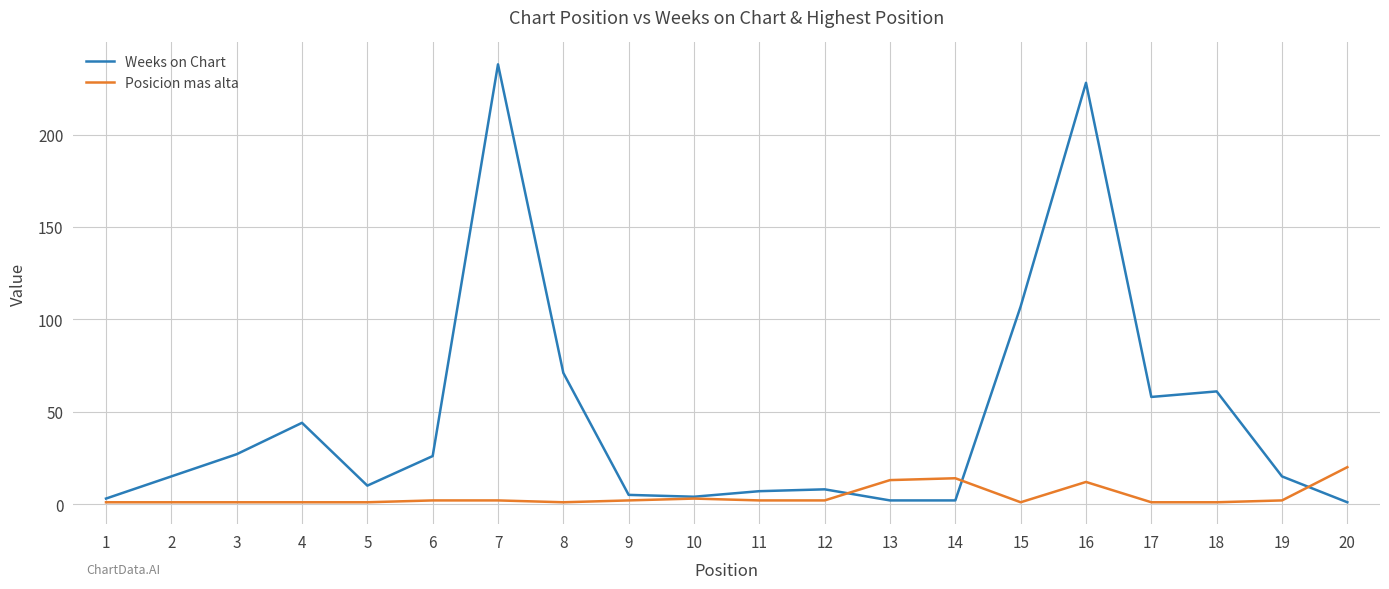

Rank the series by their maximum value, from highest to lowest.

Weeks on Chart, Posicion mas alta